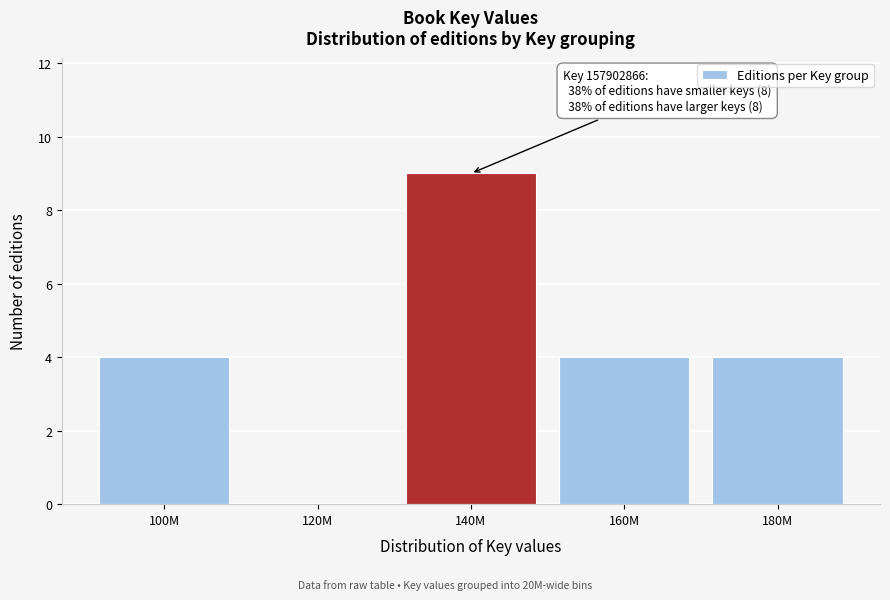

Reading right to left, list all the values displayed in this chart.

180M=4	160M=4	140M=9	120M=0	100M=4